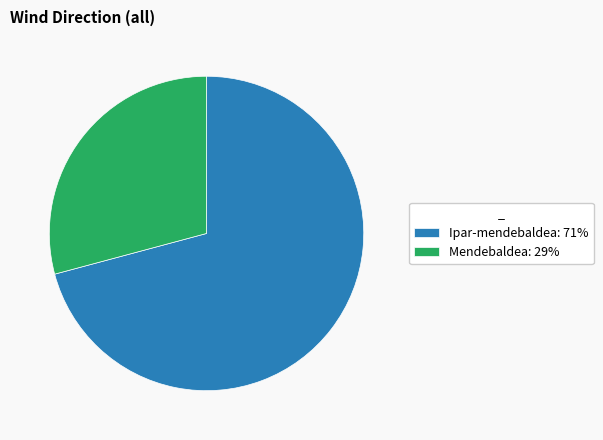

The Mendebaldea: 29% slice represents 16% of the pie. True or false?

False